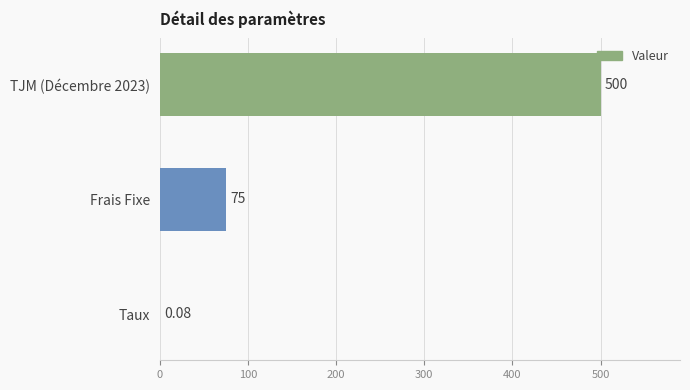

Which has a higher value, Taux or TJM (Décembre 2023)?

TJM (Décembre 2023)